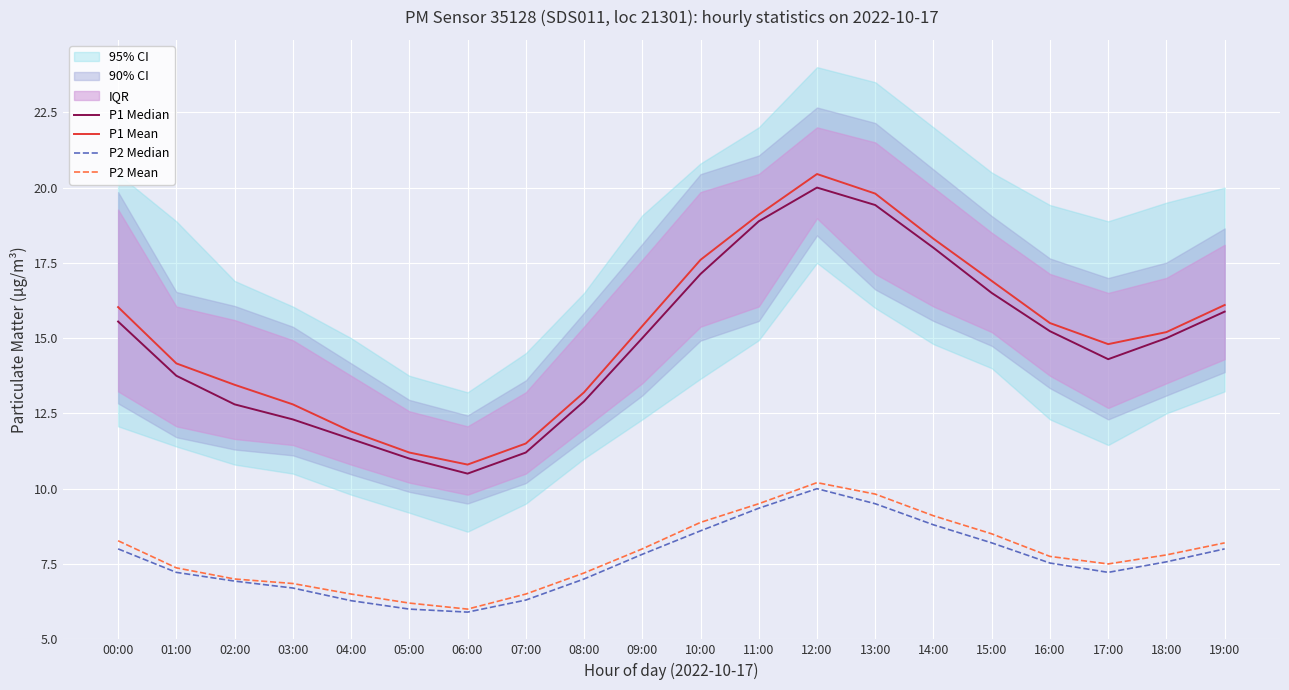

The P2 Mean series shows 3.0 at 19:00. True or false?

False